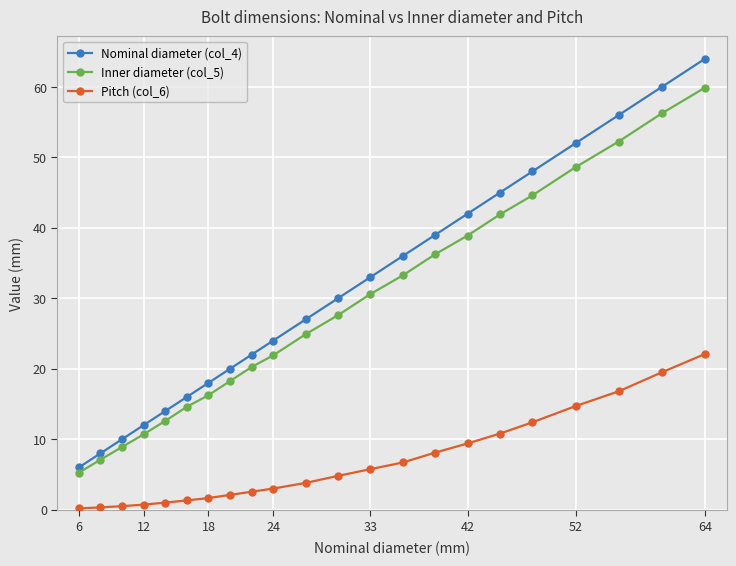

True or false: Nominal diameter (col_4) and Pitch (col_6) intersect in this chart.

False